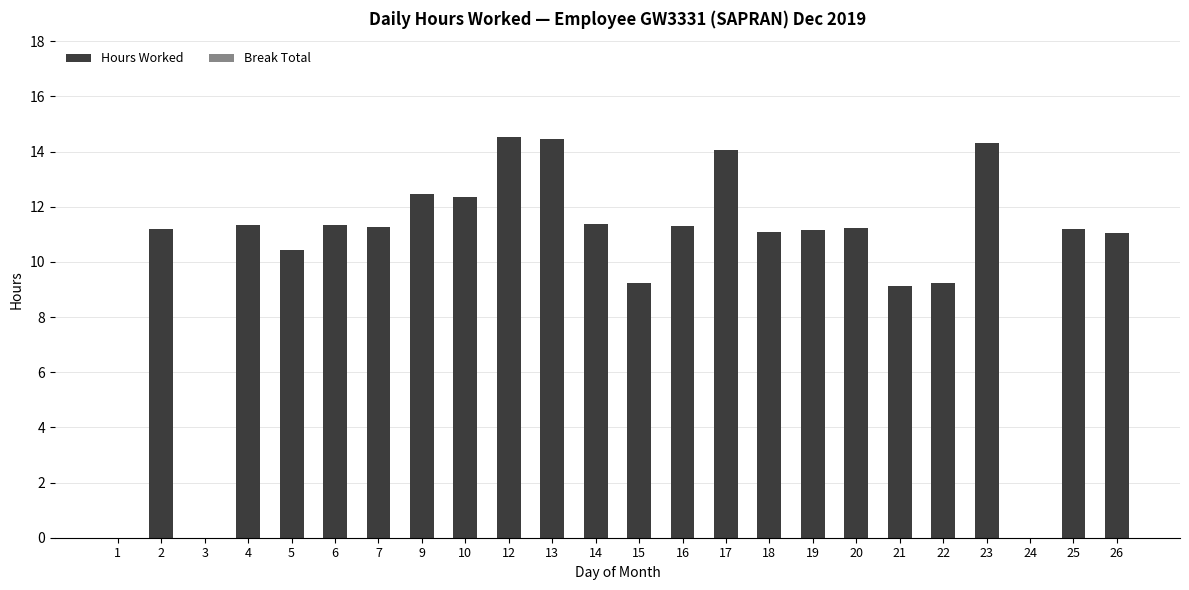

The chart shows a value of 7.0 at 18. True or false?

False